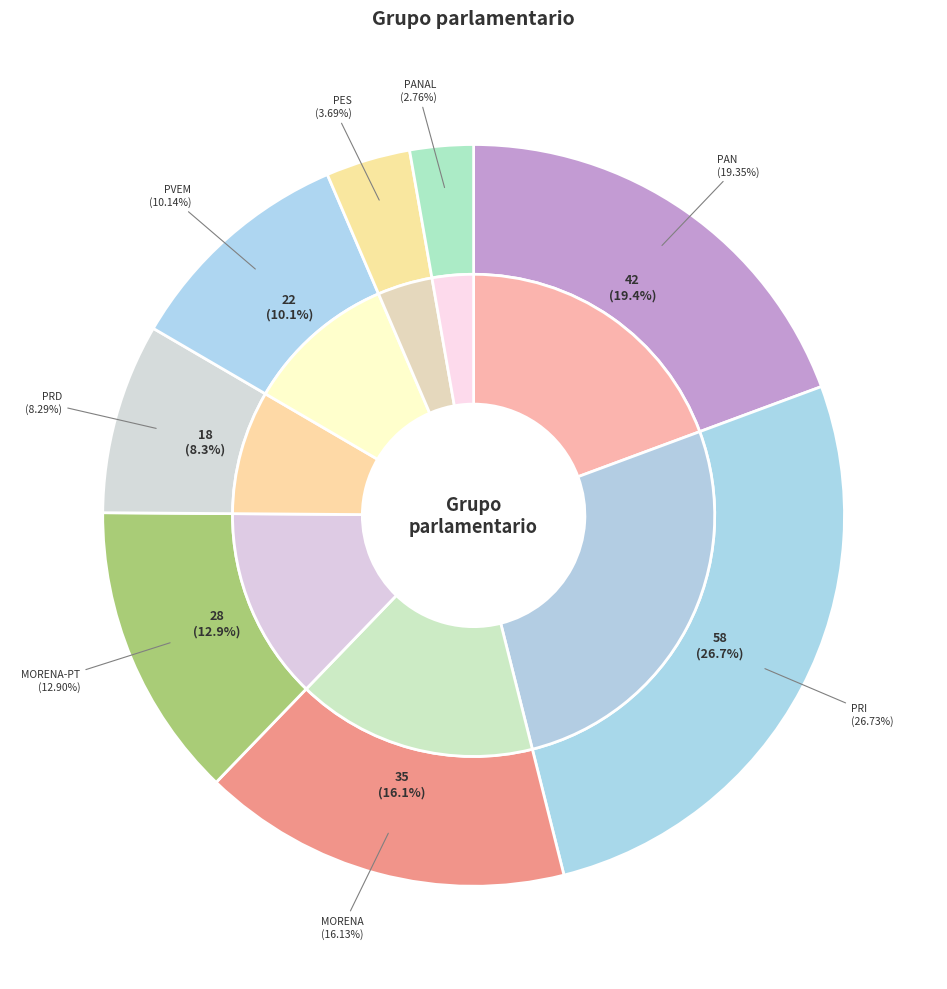

The PVEM slice represents 18% of the pie. True or false?

False